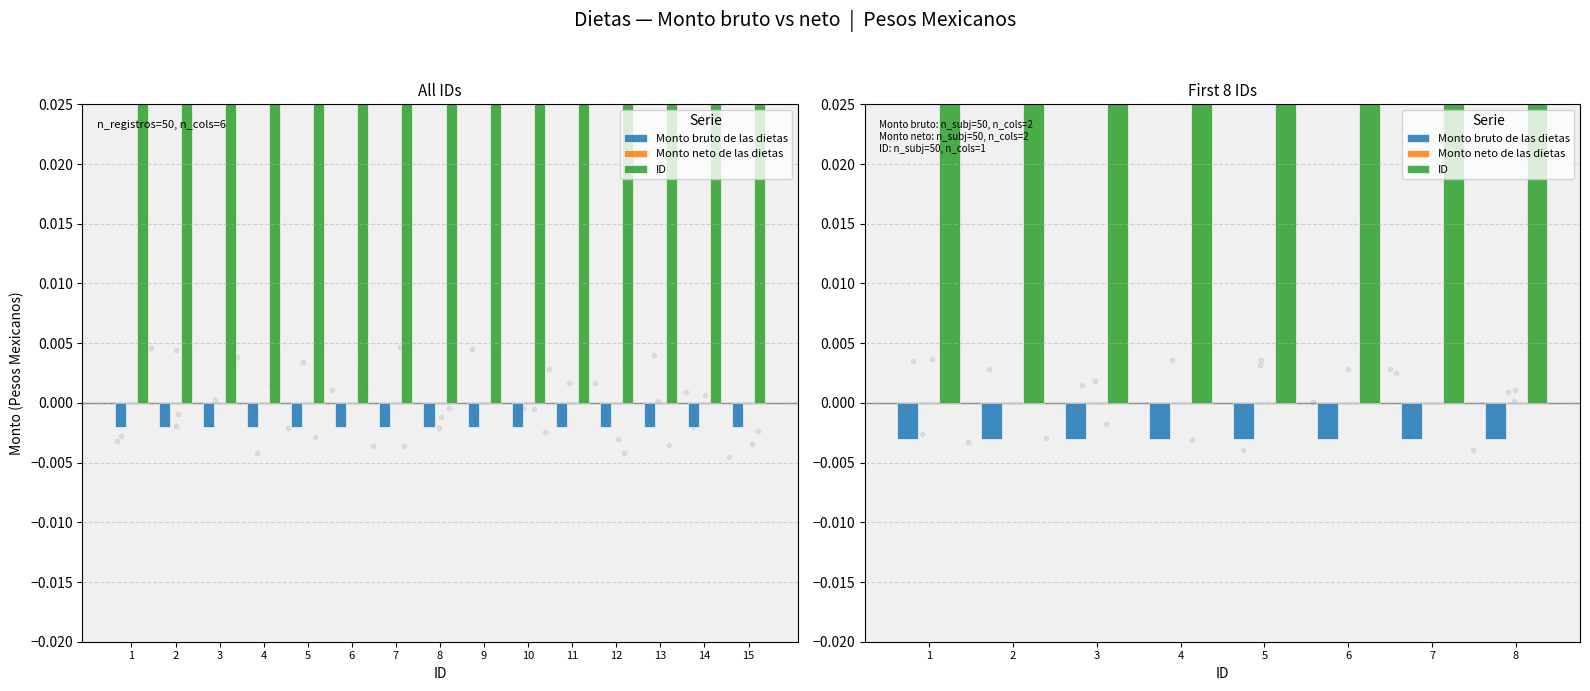

Which series reaches the maximum Y coordinate?

ID